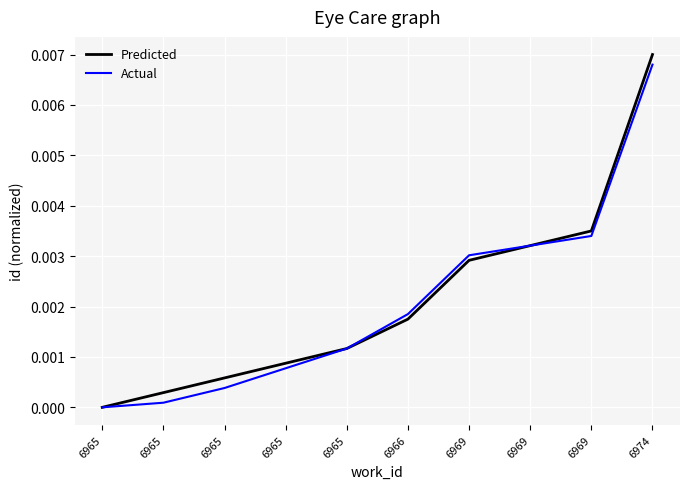

List the labels in order of Actual value, largest first.

6974, 6969, 6969, 6969, 6966, 6965, 6965, 6965, 6965, 6965